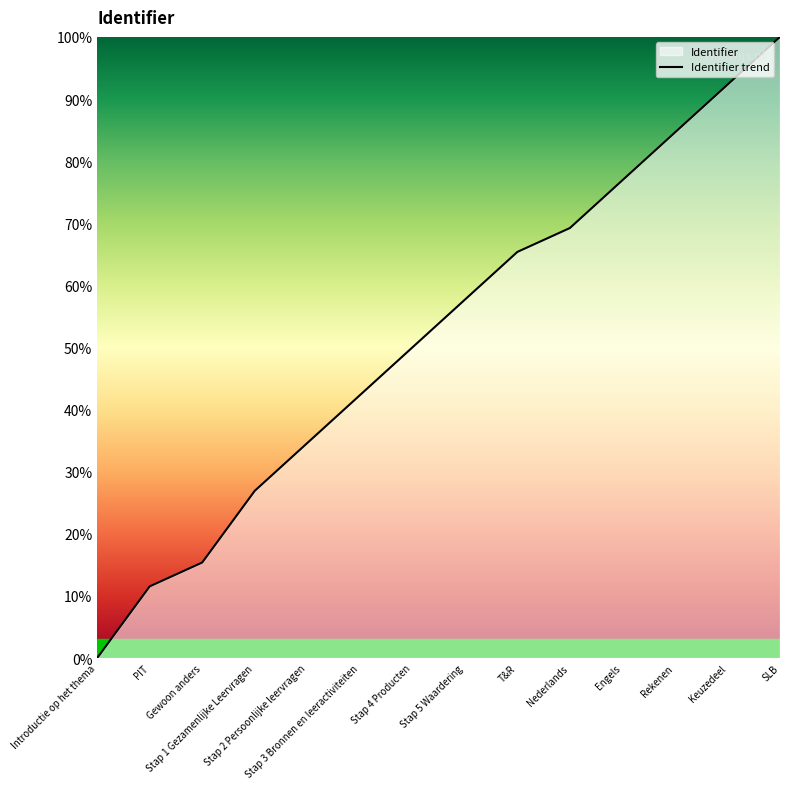

The chart shows a value of 0.0 at Introductie op het thema. True or false?

True